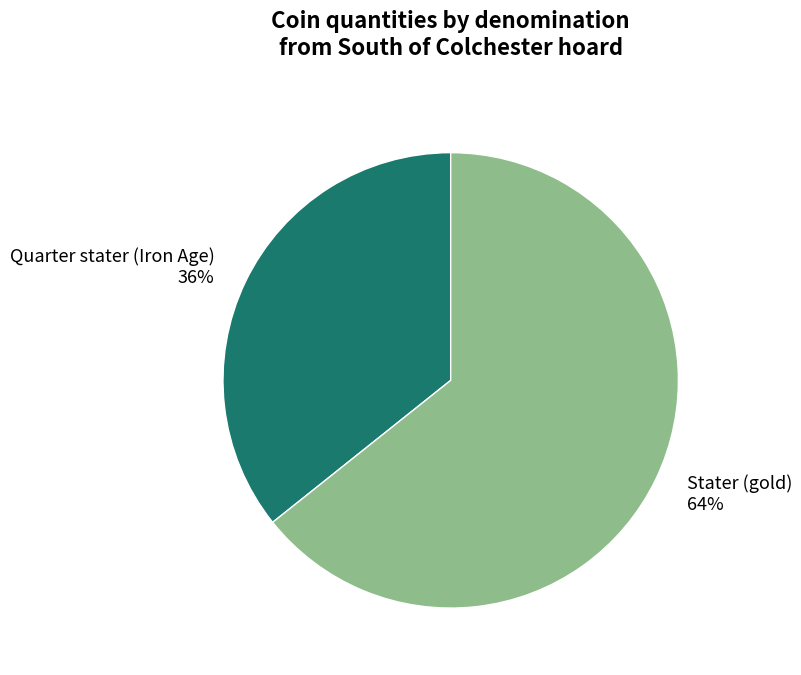

Which slice is the smallest?

Quarter stater (Iron Age)